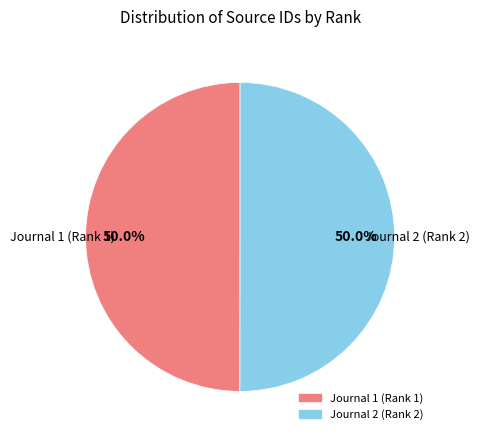

What percentage do Journal 2 (Rank 2) and Journal 1 (Rank 1) together represent?

100.0%